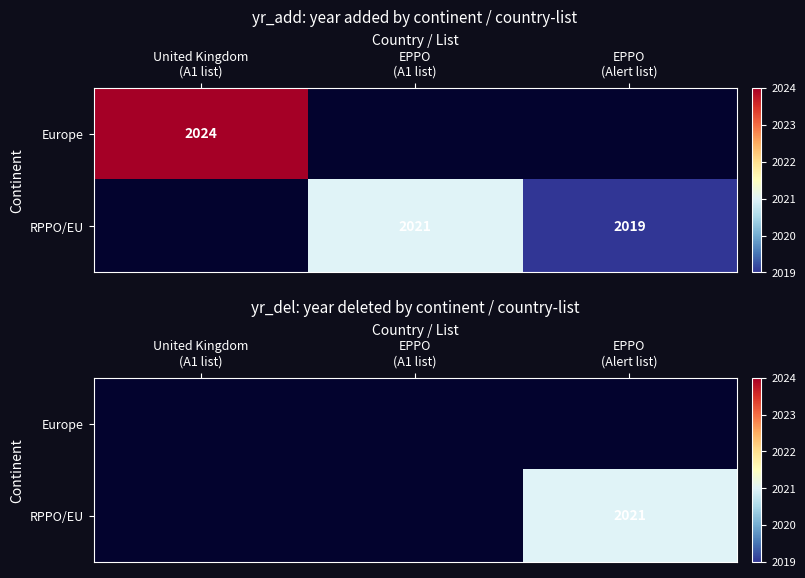

At which label does Europe reach its peak?

United Kingdom (A1 list)